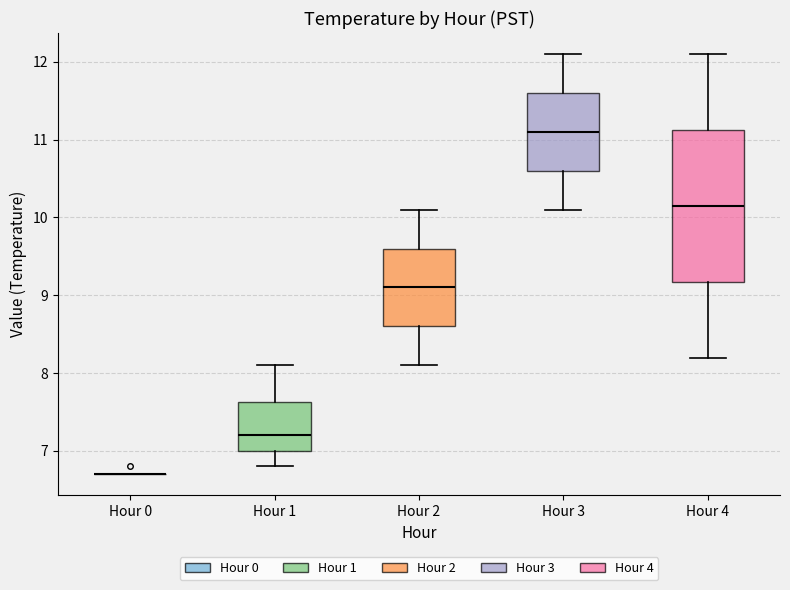

Reading left to right, read every box against the y-axis: the position of its median line, the range the box covers, and the ends of its whiskers. The values are not printed on the chart, so give them approximately, as read against the axis.

Hour 0: box collapsed to a line at 6.7, whiskers 6.7 to 6.7
Hour 1: median 7.2, box 7.0 to 7.6, whiskers 6.8 to 8.1
Hour 2: median 9.1, box 8.6 to 9.6, whiskers 8.1 to 10.1
Hour 3: median 11.1, box 10.6 to 11.6, whiskers 10.1 to 12.1
Hour 4: median 10.2, box 9.2 to 11.1, whiskers 8.2 to 12.1